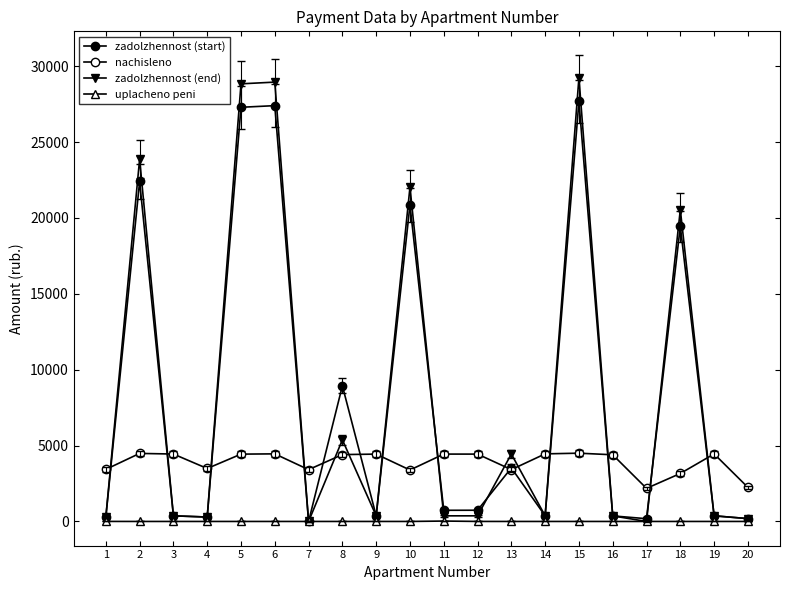

After their last crossing, which series has the higher values: zadolzhennost (start) or zadolzhennost (end)?

zadolzhennost (end)